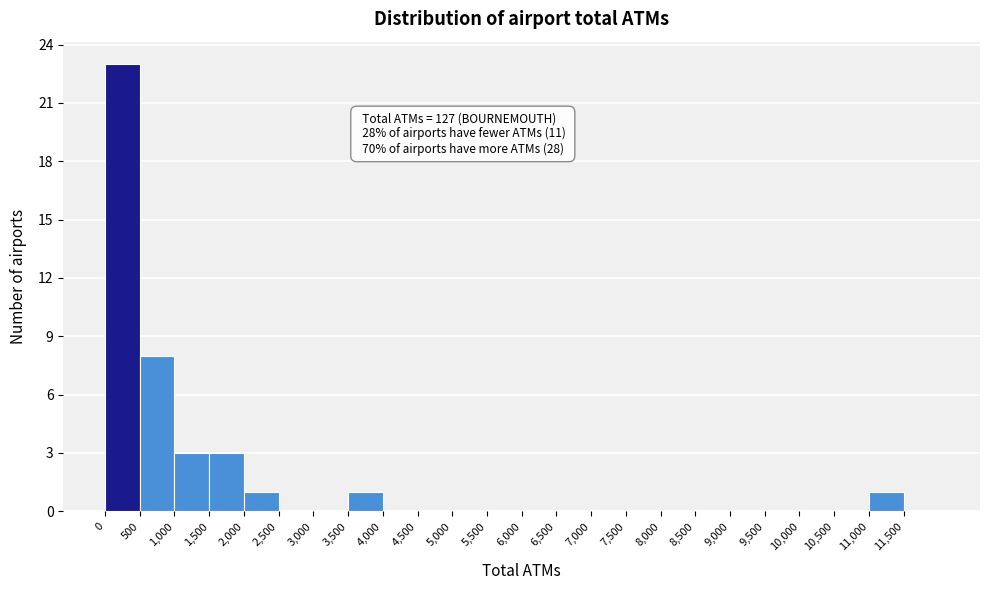

Over which range of the x-axis is the bar tallest?

0 to 500